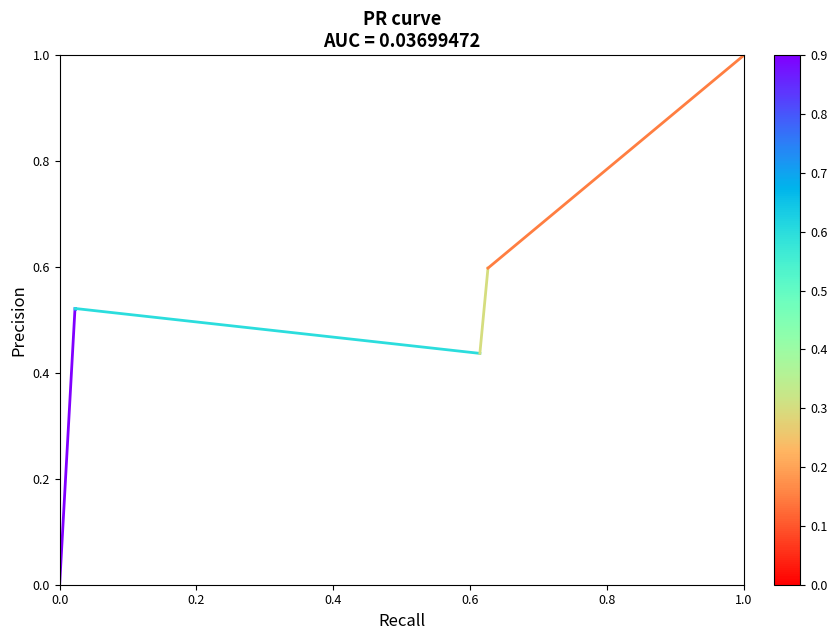

List the labels in order of value, smallest first.

0.0, 0.2